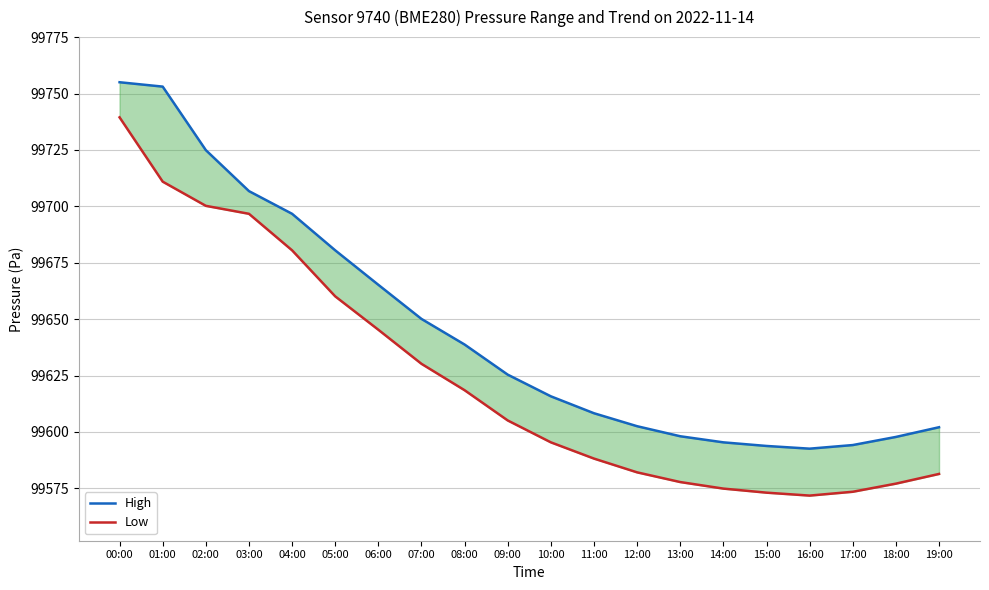

Reading left to right, what are all the values shown in this chart?

High: 00:00=99755.0	01:00=99753.1	02:00=99724.9	03:00=99706.8	04:00=99696.7	05:00=99680.5	06:00=99665.2	07:00=99650.1	08:00=99638.8	09:00=99625.4	10:00=99615.8	11:00=99608.3	12:00=99602.6	13:00=99598.1	14:00=99595.4	15:00=99593.8	16:00=99592.6	17:00=99594.2	18:00=99597.8	19:00=99602.1
Low: 00:00=99739.4	01:00=99710.9	02:00=99700.2	03:00=99696.7	04:00=99680.5	05:00=99660.1	06:00=99645.3	07:00=99630.2	08:00=99618.5	09:00=99605.1	10:00=99595.4	11:00=99588.2	12:00=99582.1	13:00=99577.8	14:00=99574.9	15:00=99573.1	16:00=99571.8	17:00=99573.5	18:00=99577.1	19:00=99581.4